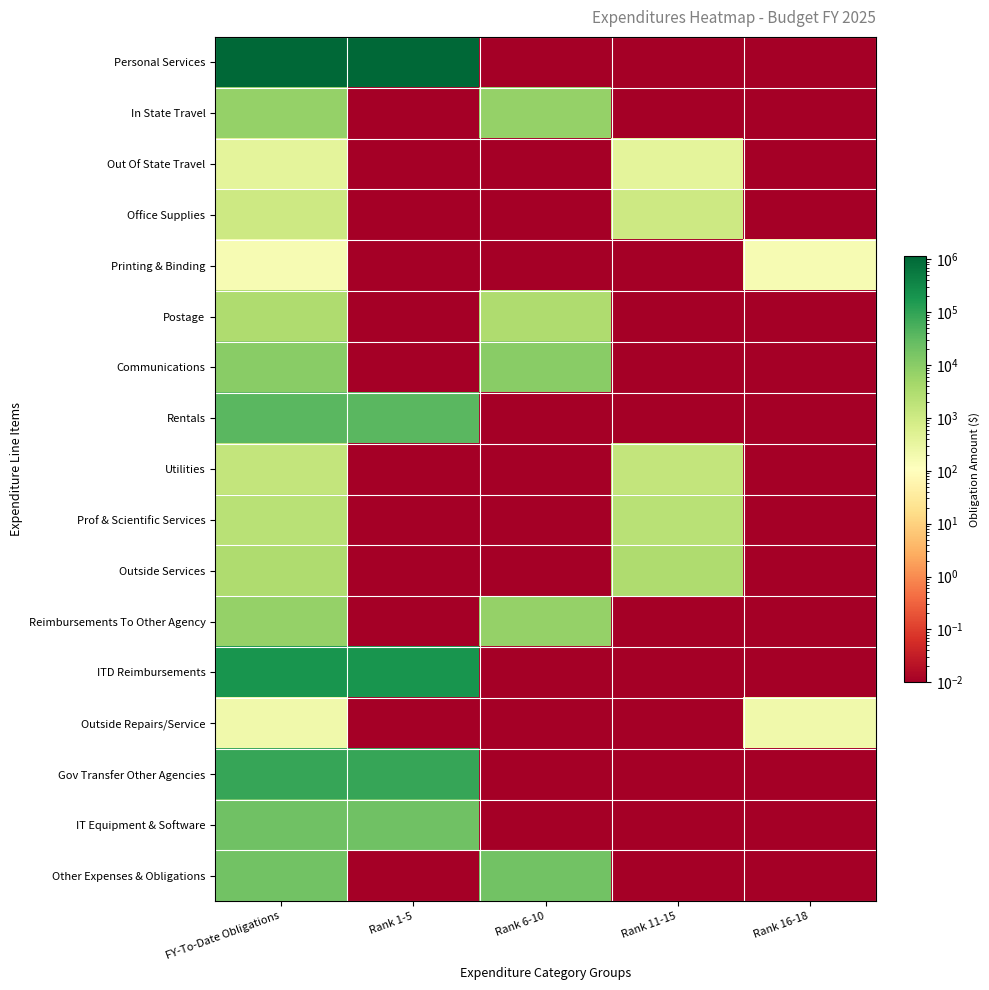

Which series has the largest range (max minus min)?

Personal Services